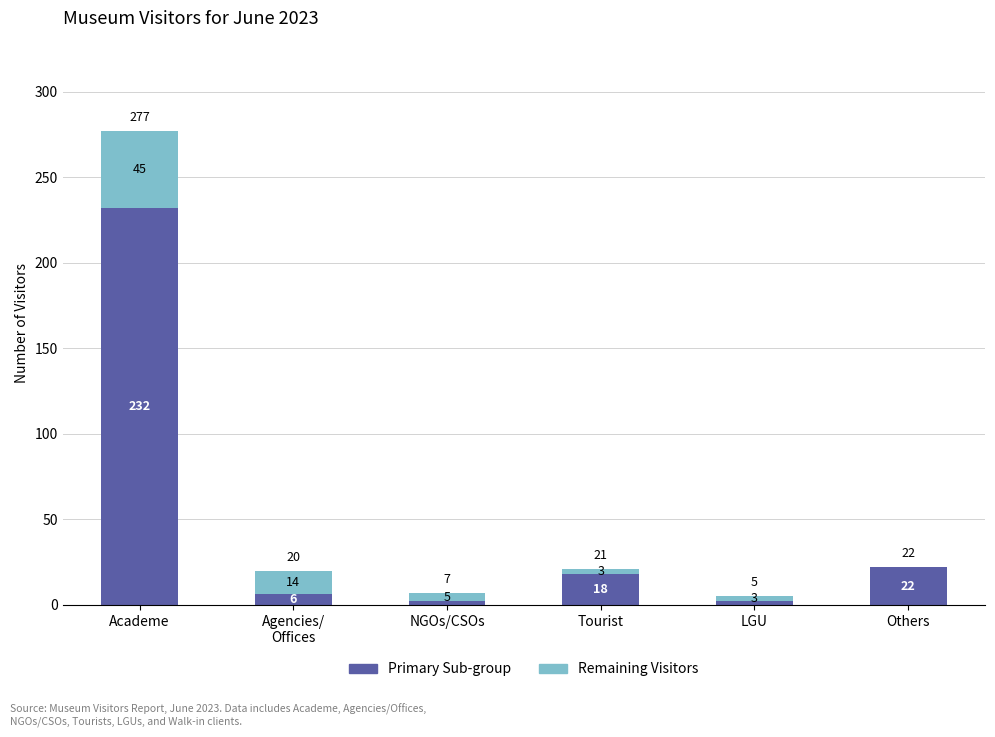

Is it true that Primary Sub-group equals 232 at Academe?

True